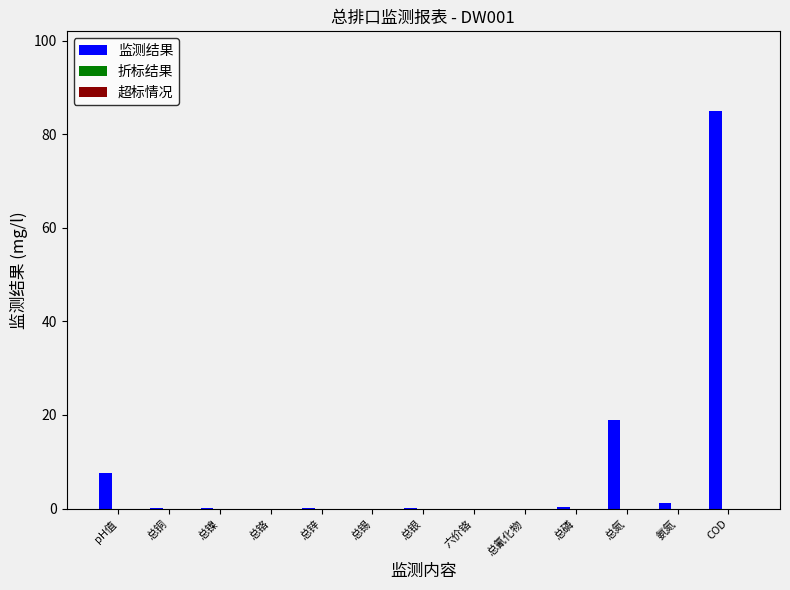

The chart shows a value of -56.9 at 总氰化物. True or false?

False